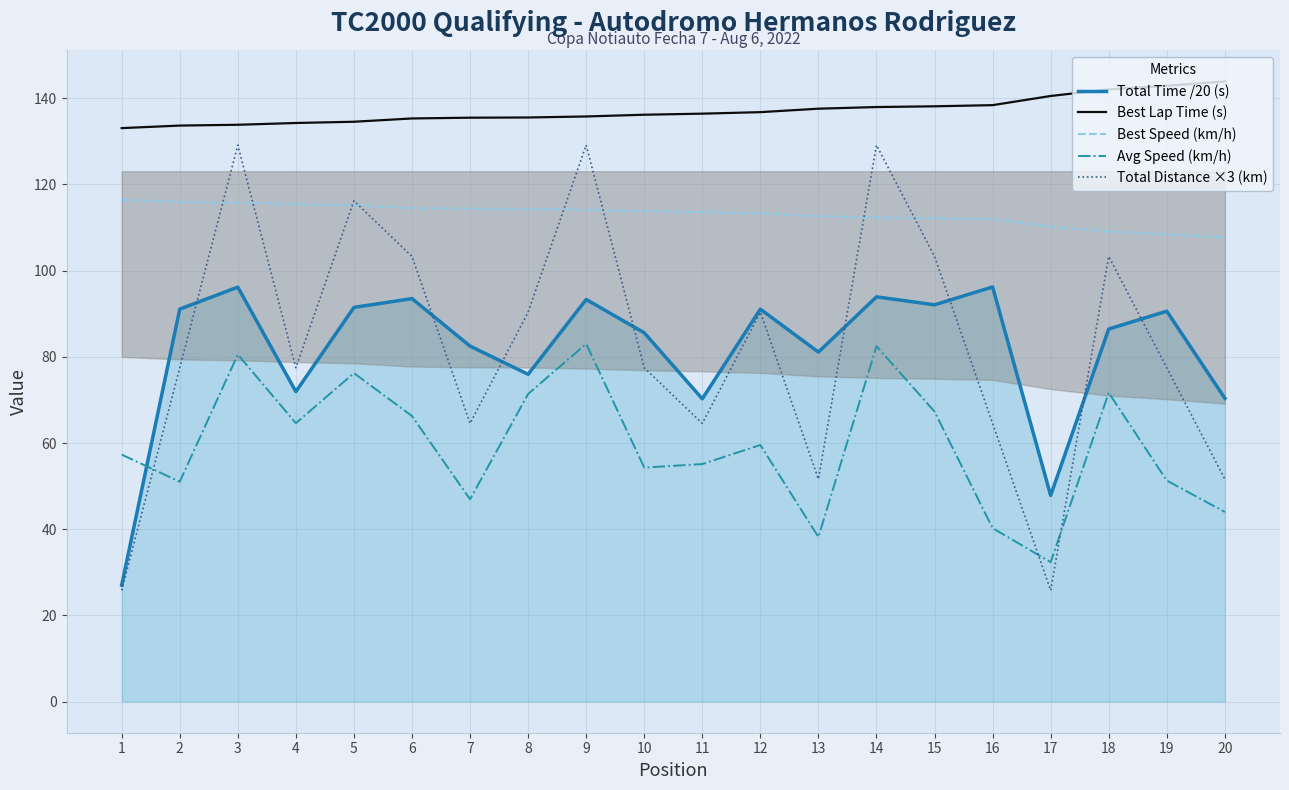

At how many categories does at least one series exceed 114?

20